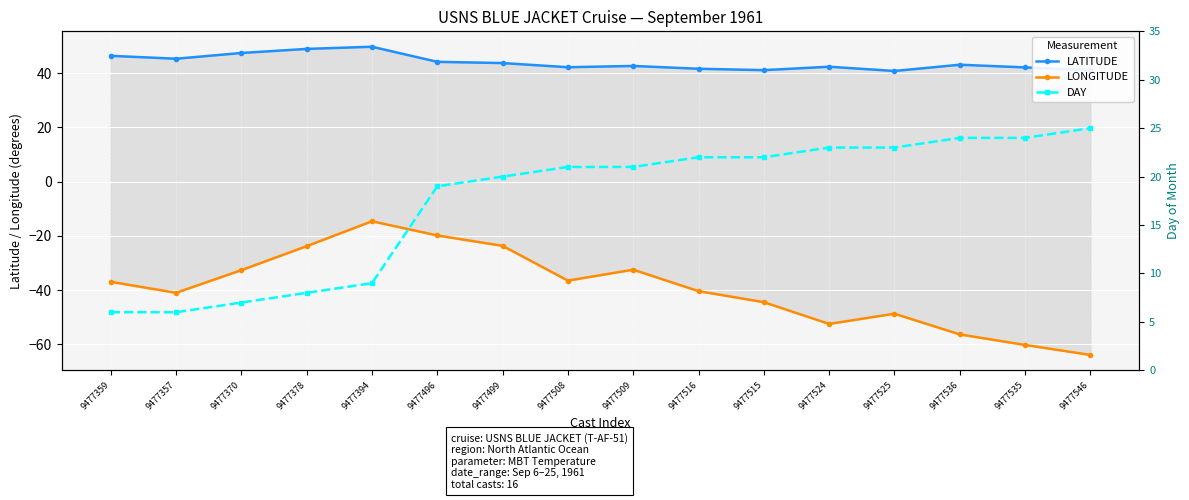

Reading left to right, what are all the values shown in this chart?

LATITUDE: 46.4	45.3	47.4	48.9	49.7	44.2	43.7	42.2	42.6	41.6	41.1	42.4	40.8	43.1	42.1	41.1
LONGITUDE: -36.9	-41.0	-32.6	-23.8	-14.6	-19.9	-23.7	-36.5	-32.5	-40.4	-44.5	-52.5	-48.7	-56.3	-60.2	-63.9
DAY: 6.0	6.0	7.0	8.0	9.0	19.0	20.0	21.0	21.0	22.0	22.0	23.0	23.0	24.0	24.0	25.0